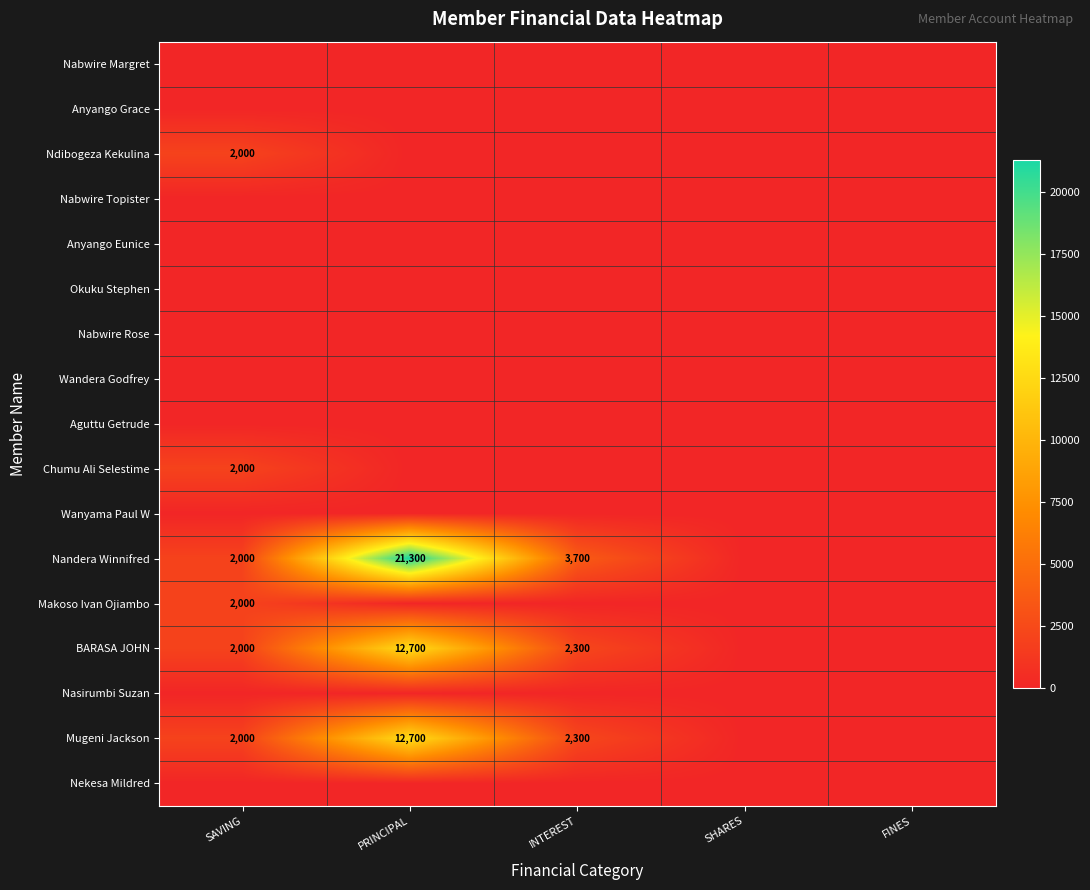

True or false: BARASA JOHN has a value of 824 at SAVING.

False